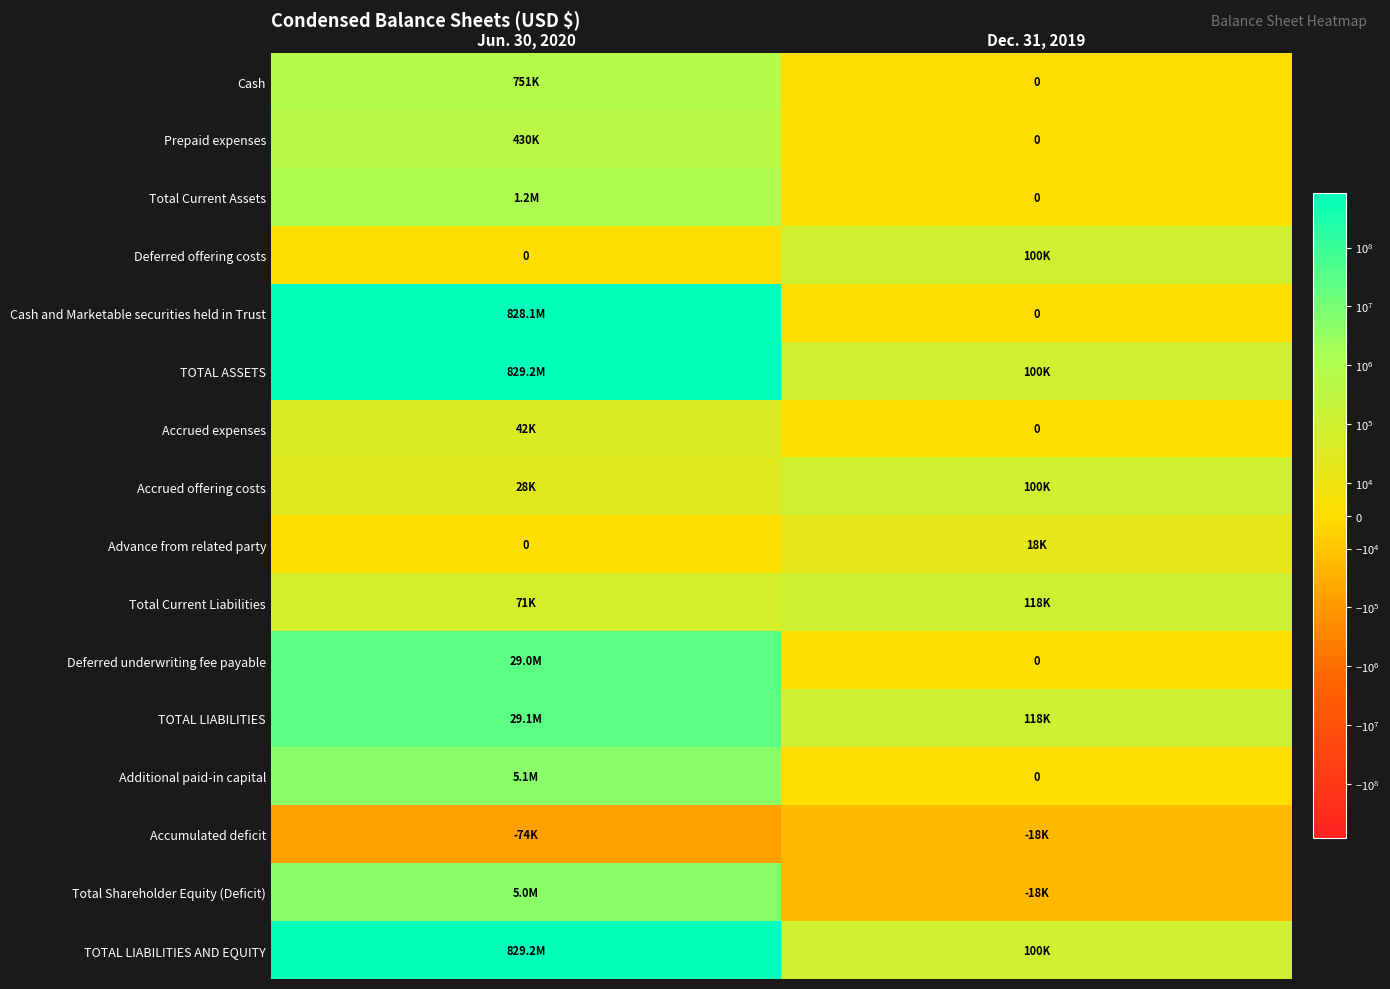

What is the spread (max minus min) of values at Jun. 30, 2020?

829319443